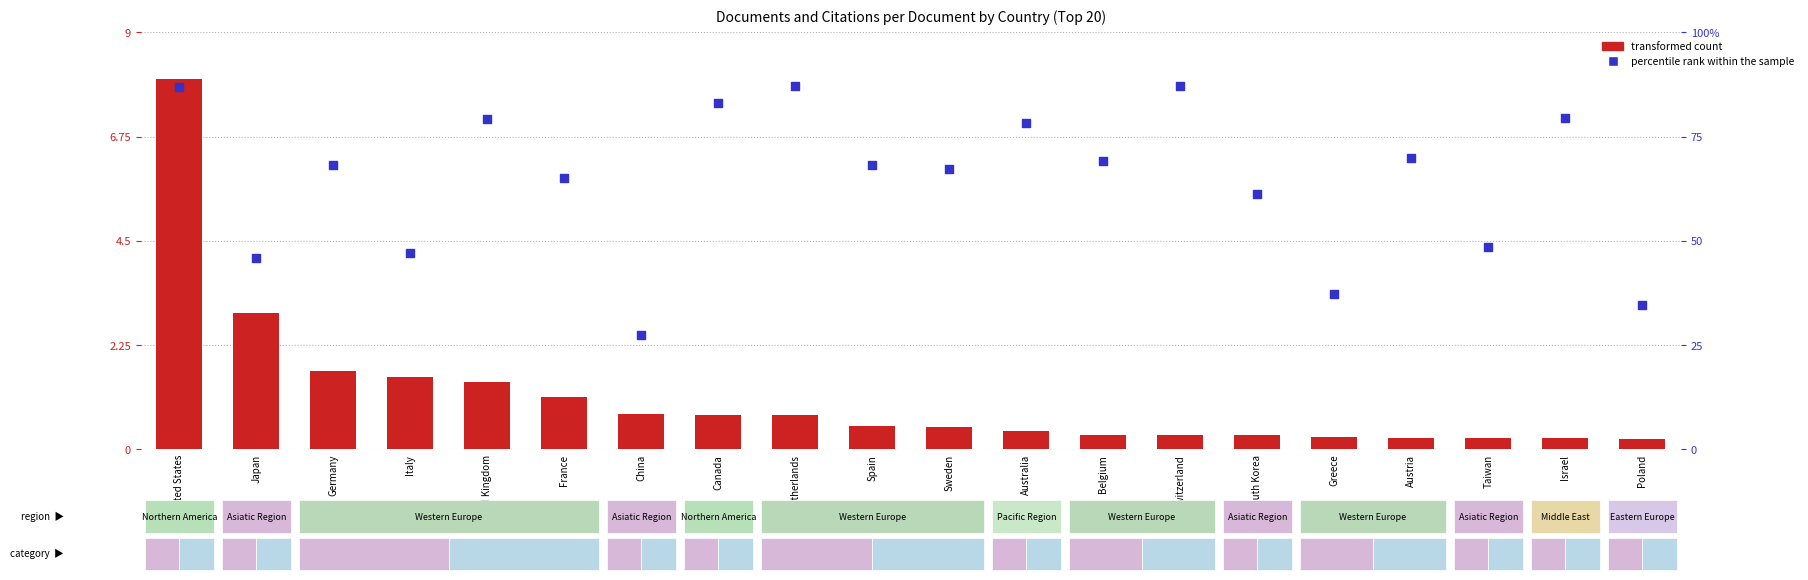

At which category is the sum across all series the highest?

United States